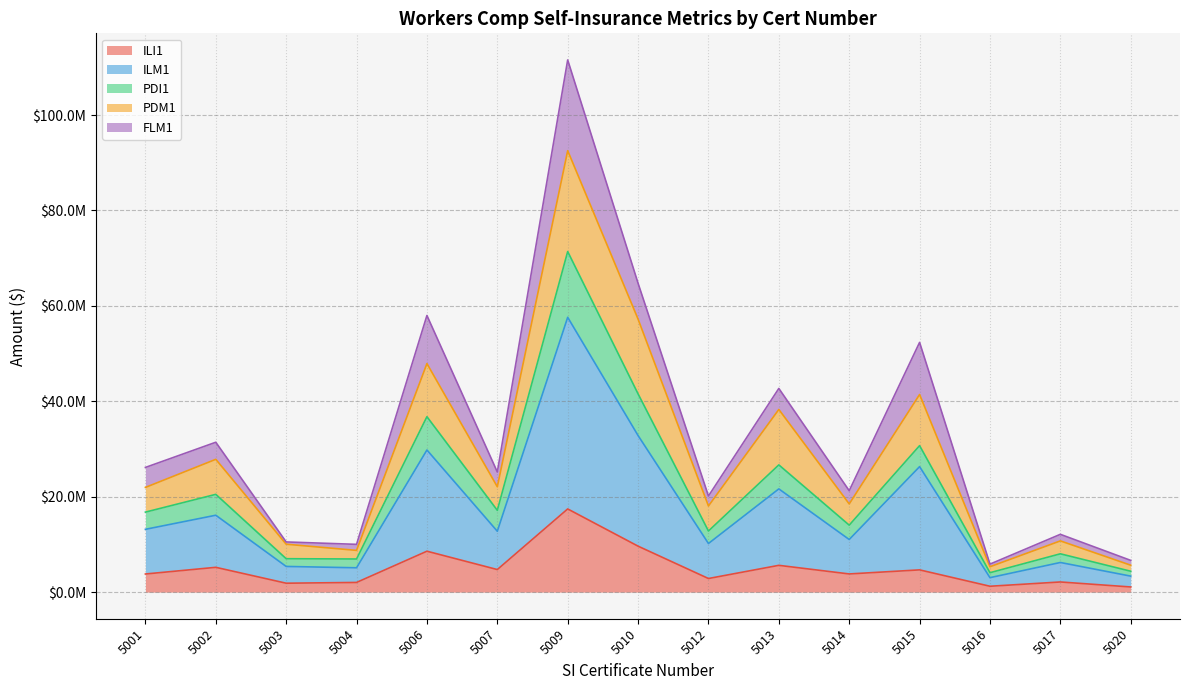

Which category has the highest value across all series?

5009